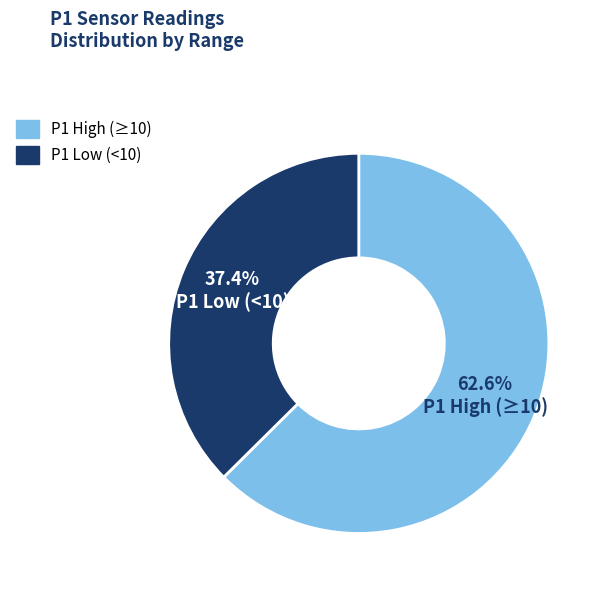

Which has a higher value, P1 Low (<10) or P1 High (≥10)?

P1 High (≥10)